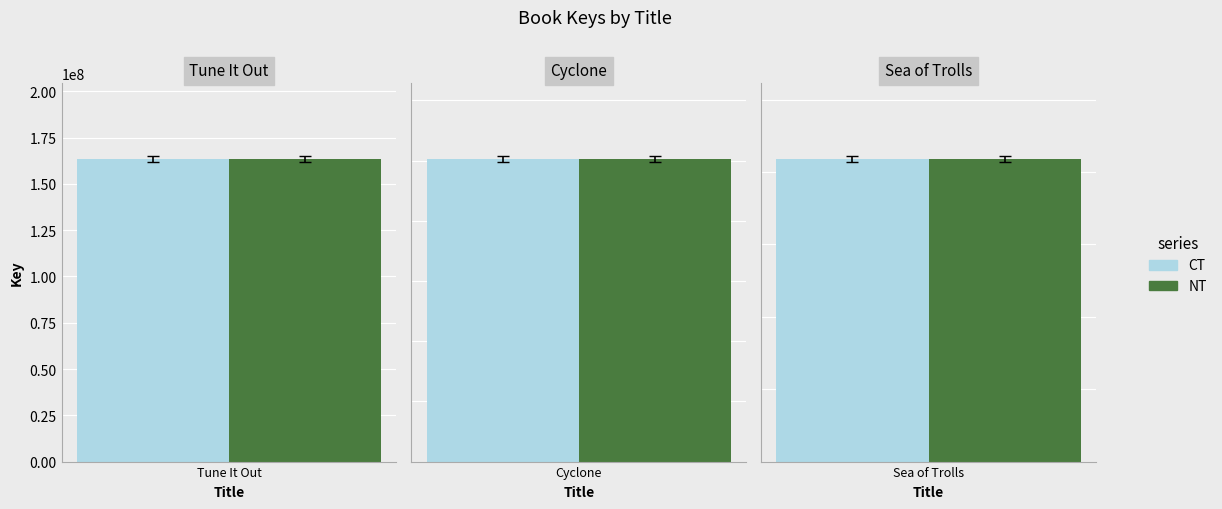

How many distinct data groups are displayed?

2